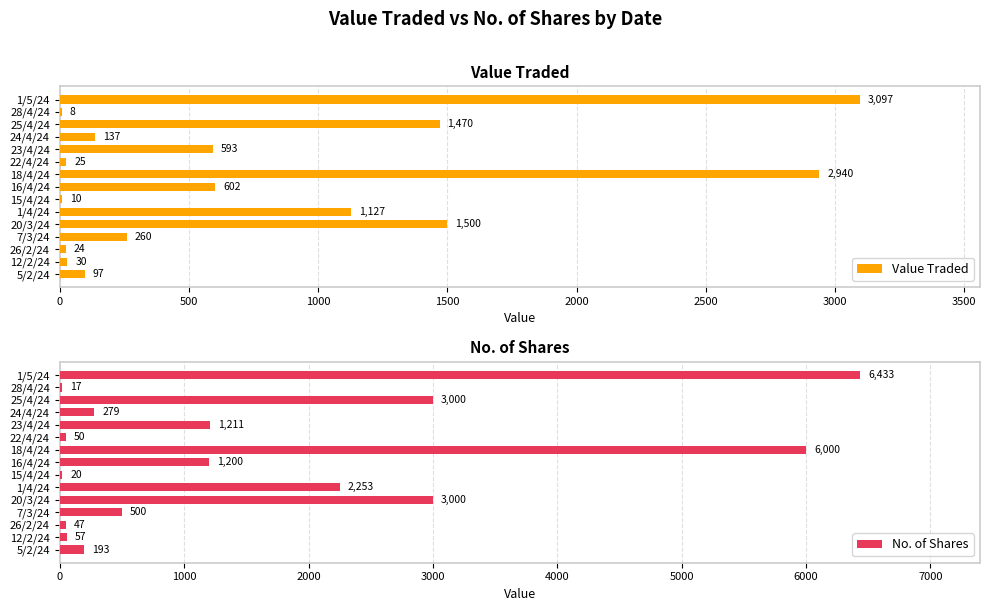

Reading right to left, extract all data points from this chart.

Value Traded: 97	30	24	260	1500	1127	10	602	2940	25	593	137	1470	8	3097
No. of Shares: 193	57	47	500	3000	2253	20	1200	6000	50	1211	279	3000	17	6433